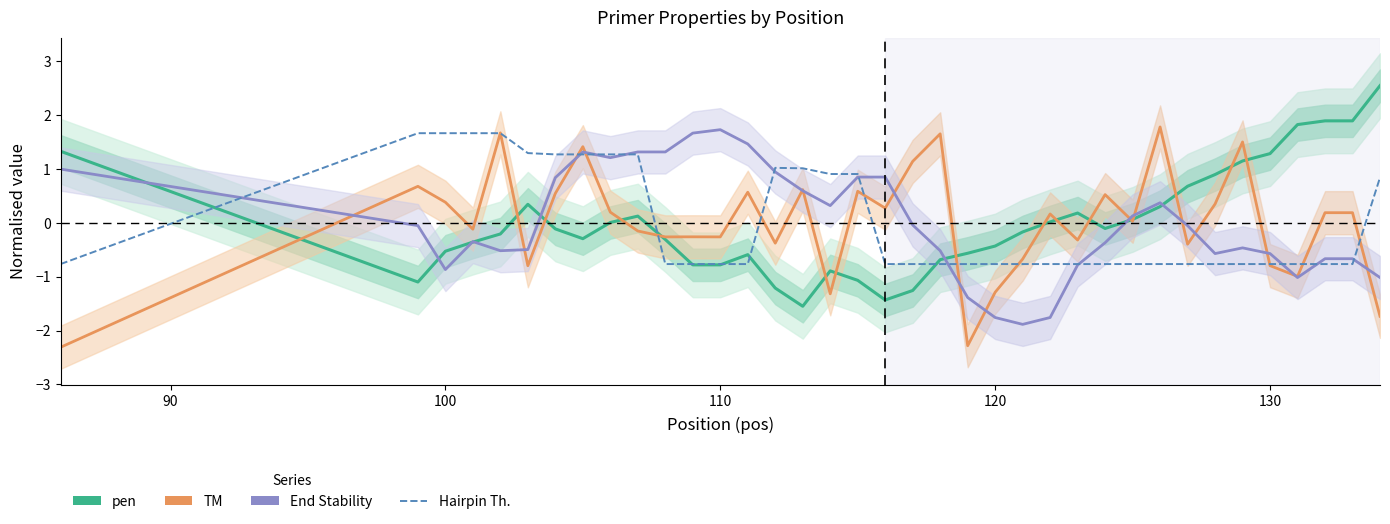

What is the maximum value shown in the chart?

2.5